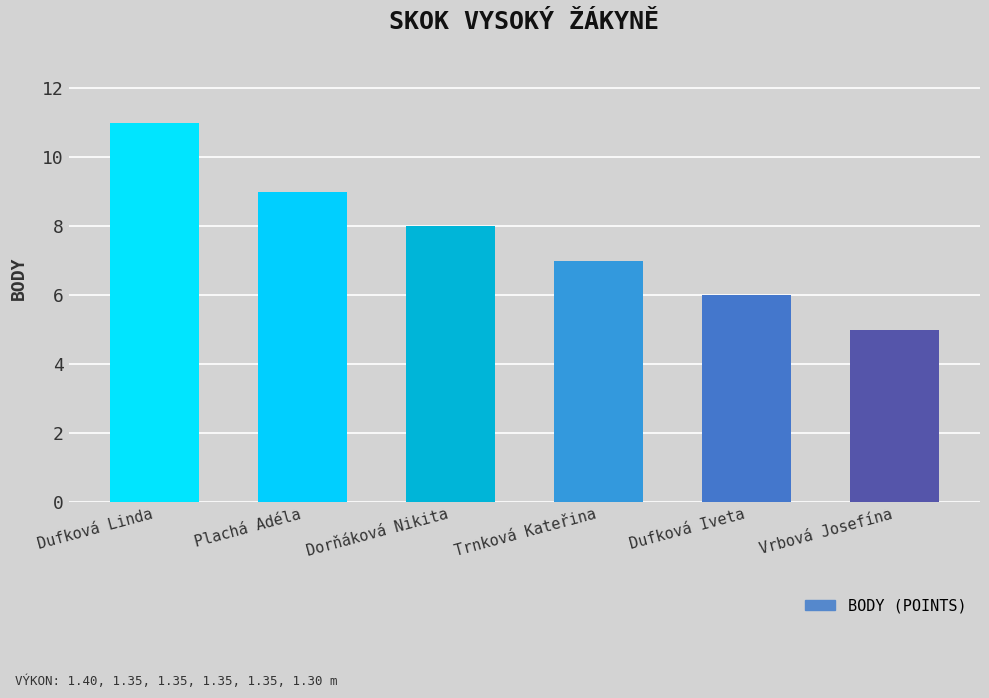

How many series are shown in this chart?

1